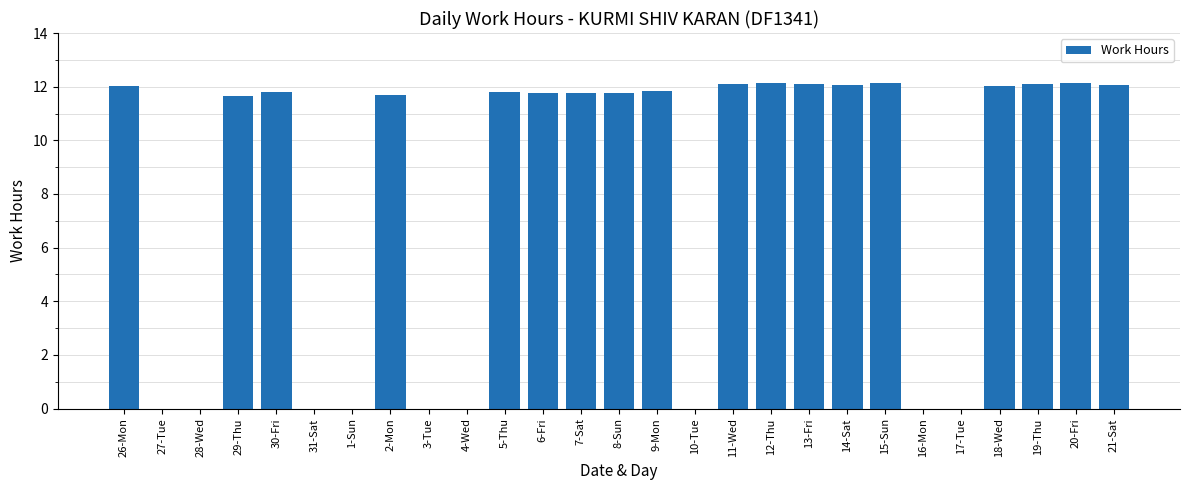

What is the greatest value displayed?

12.1